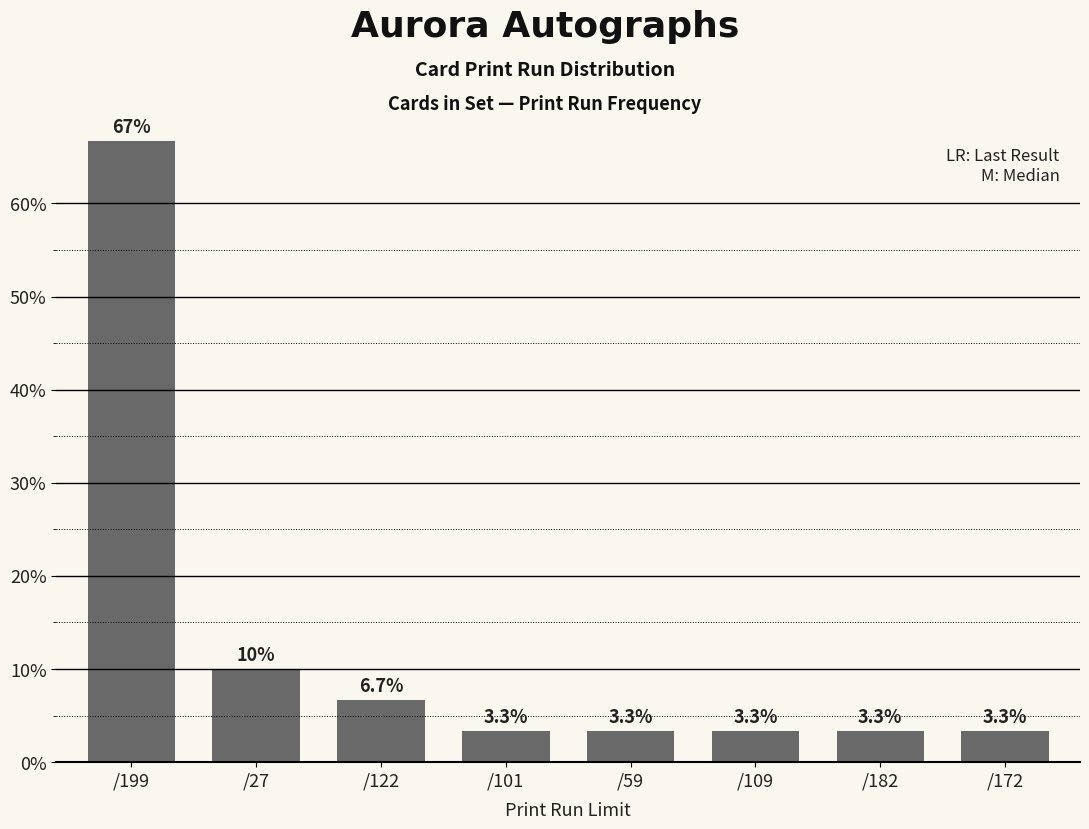

What is the change in value from /27 to /172?

-6.7